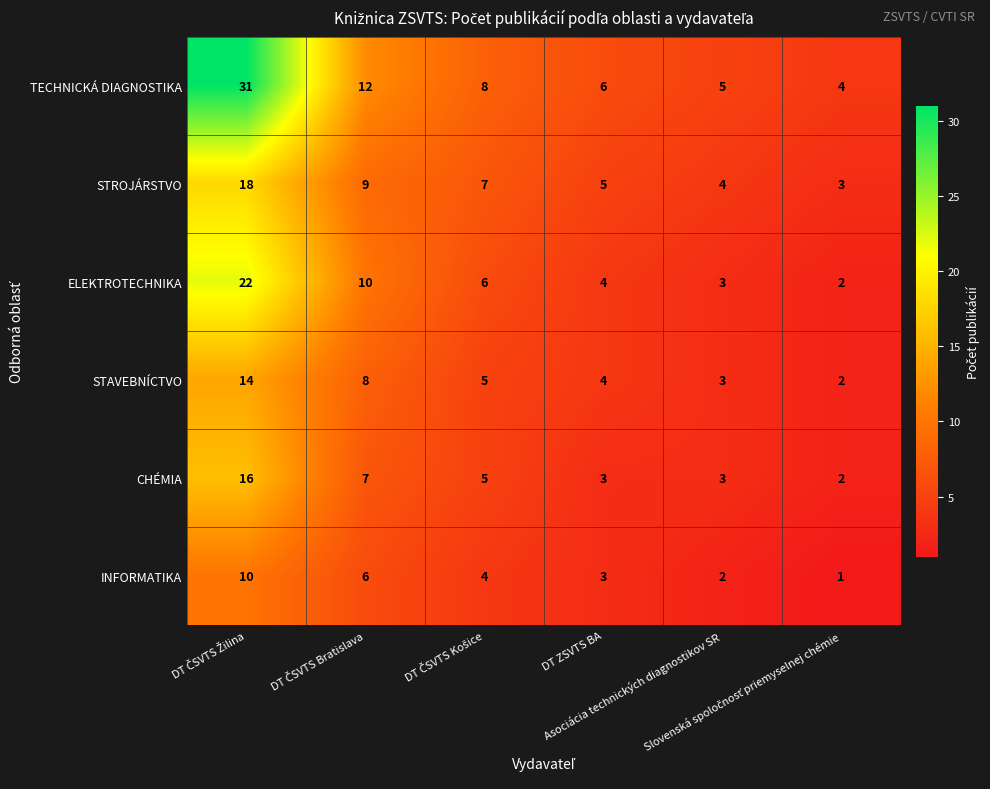

What is the greatest value displayed?

31